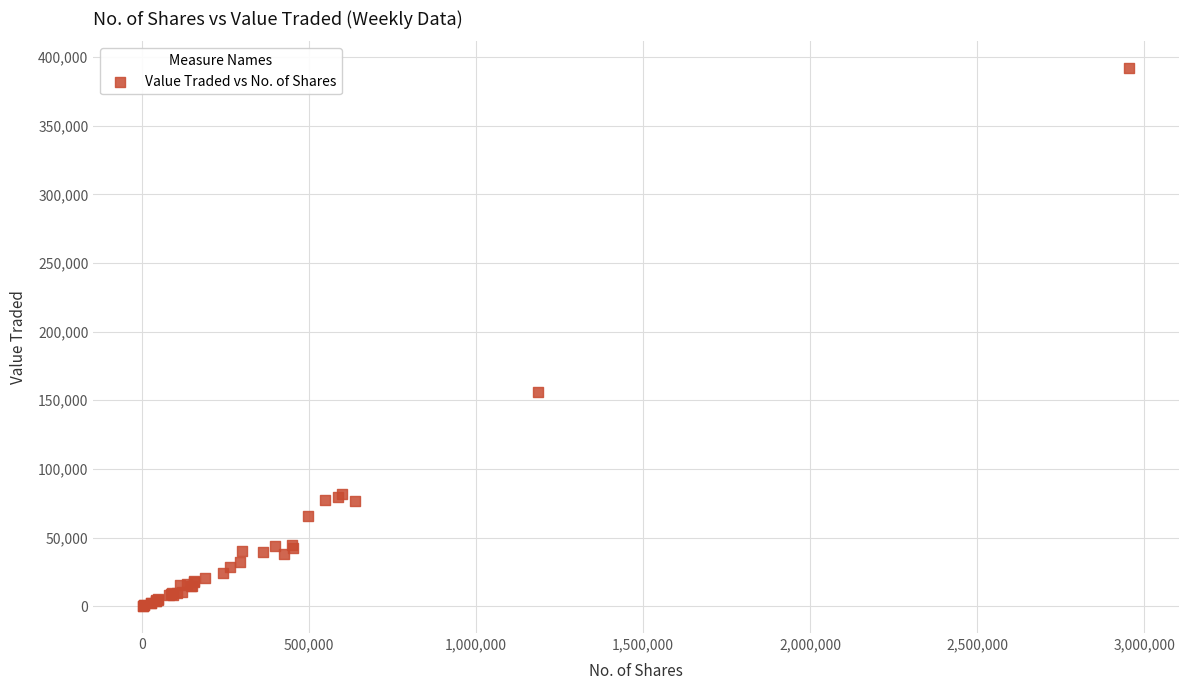

What Y value in the scatter plot is closest to 195945?

155685